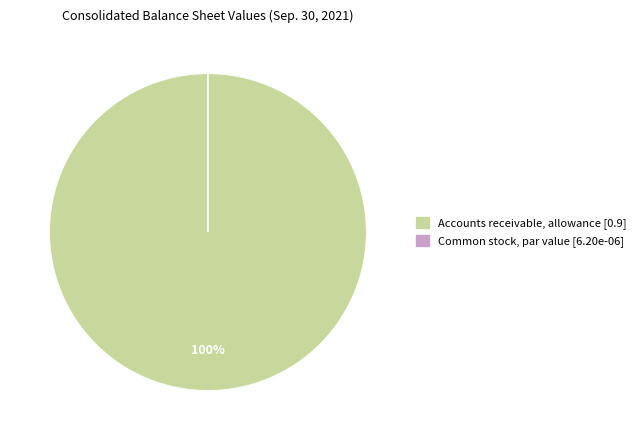

Does any single category account for the majority?

Yes